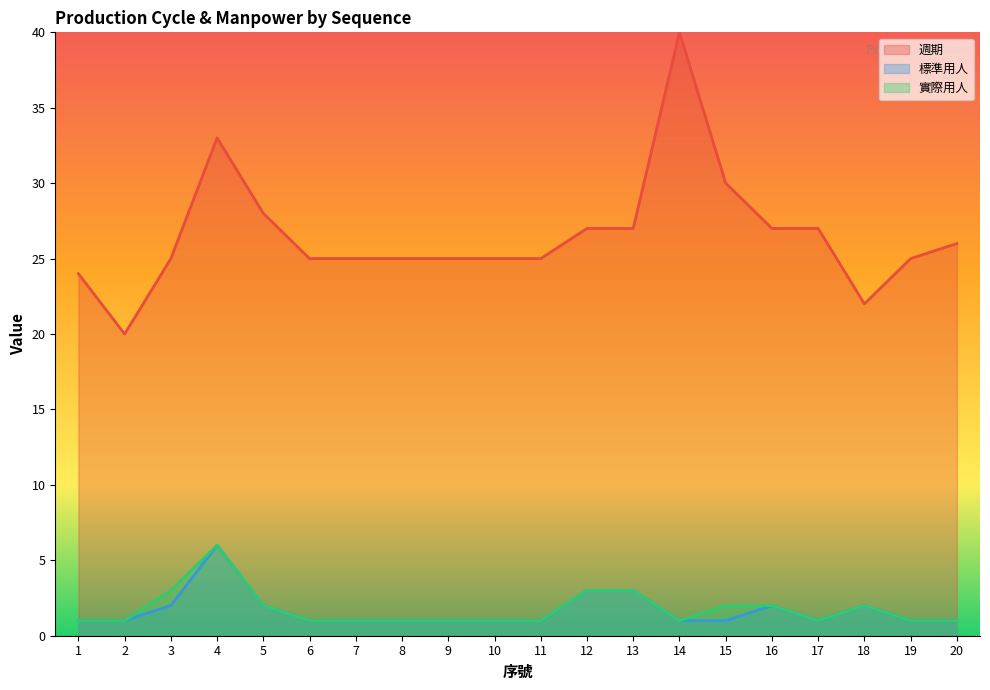

Does the chart have visible grid lines?

No